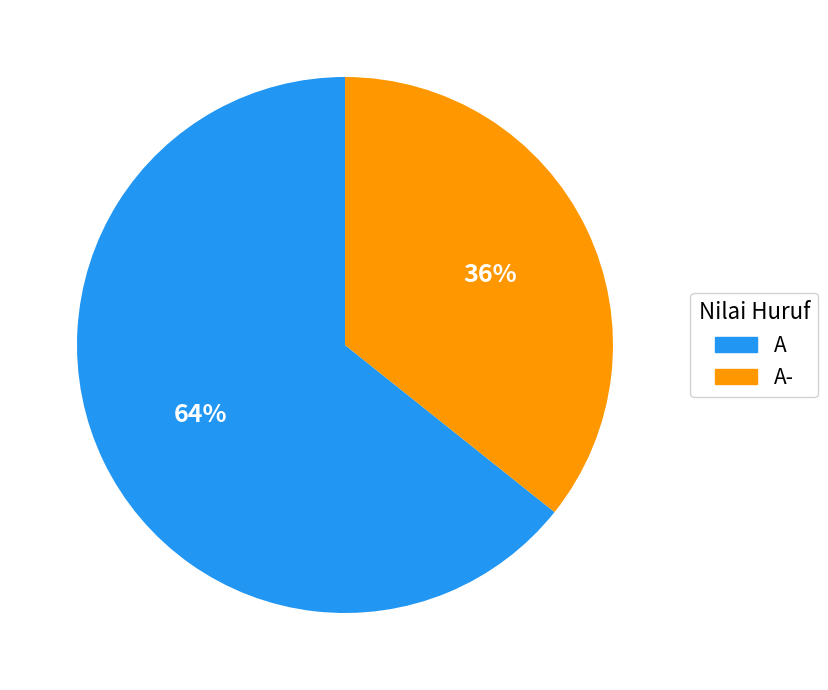

Count the number of slices in the pie.

2